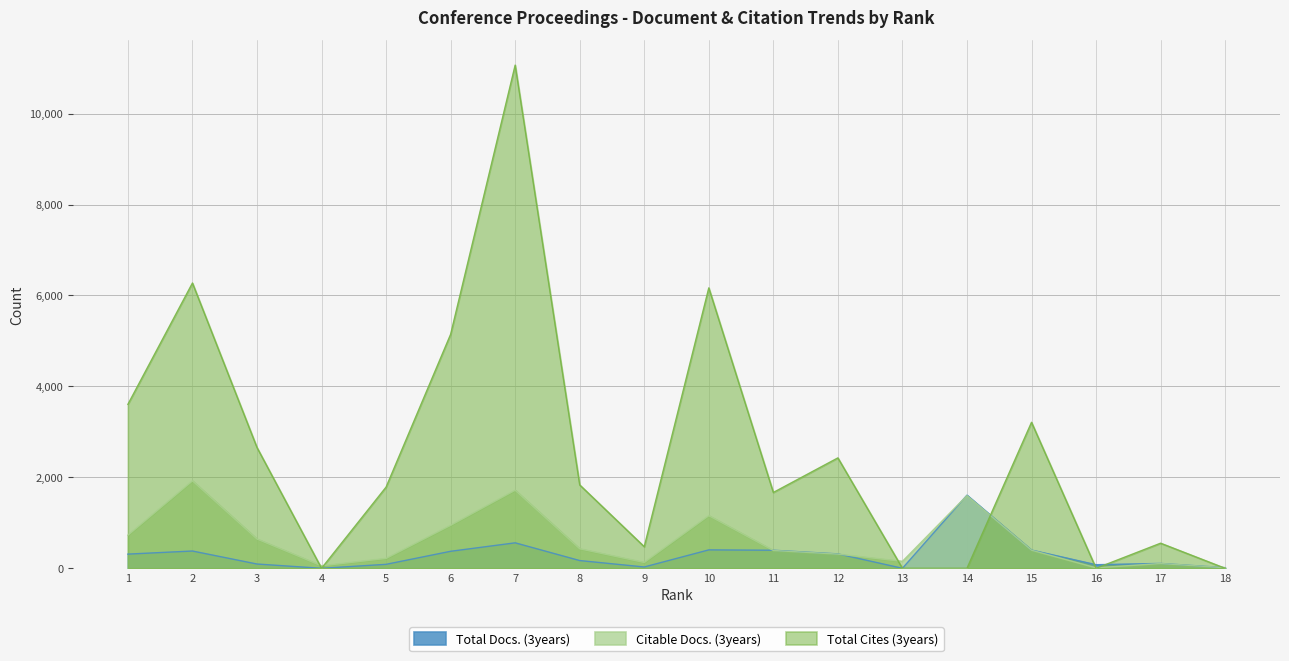

At which category is the sum across all series the highest?

7